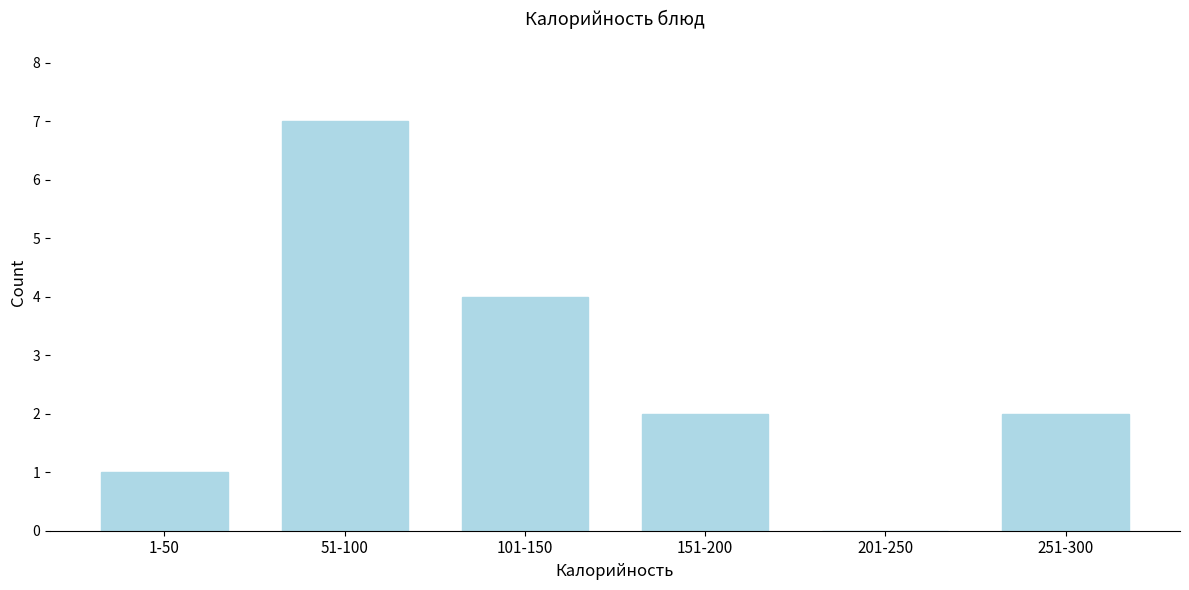

Reading left to right, extract all data points from this chart.

1-50=1	51-100=7	101-150=4	151-200=2	201-250=0	251-300=2